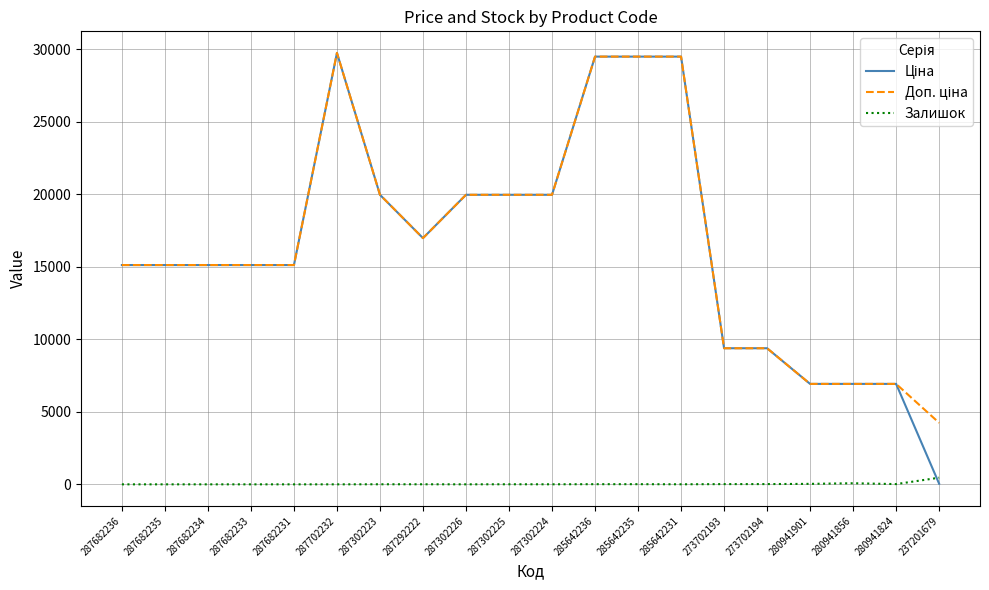

Where is Ціна nearest to the value 14894?

287682236